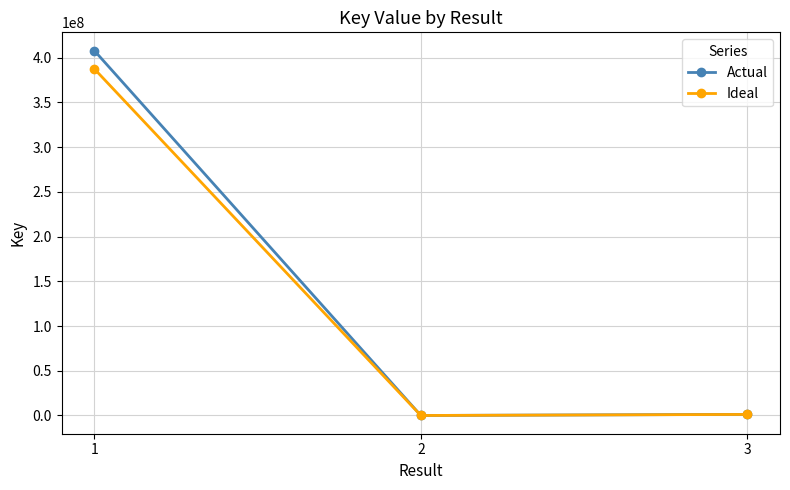

Rank the series by their average value, from highest to lowest.

Actual, Ideal